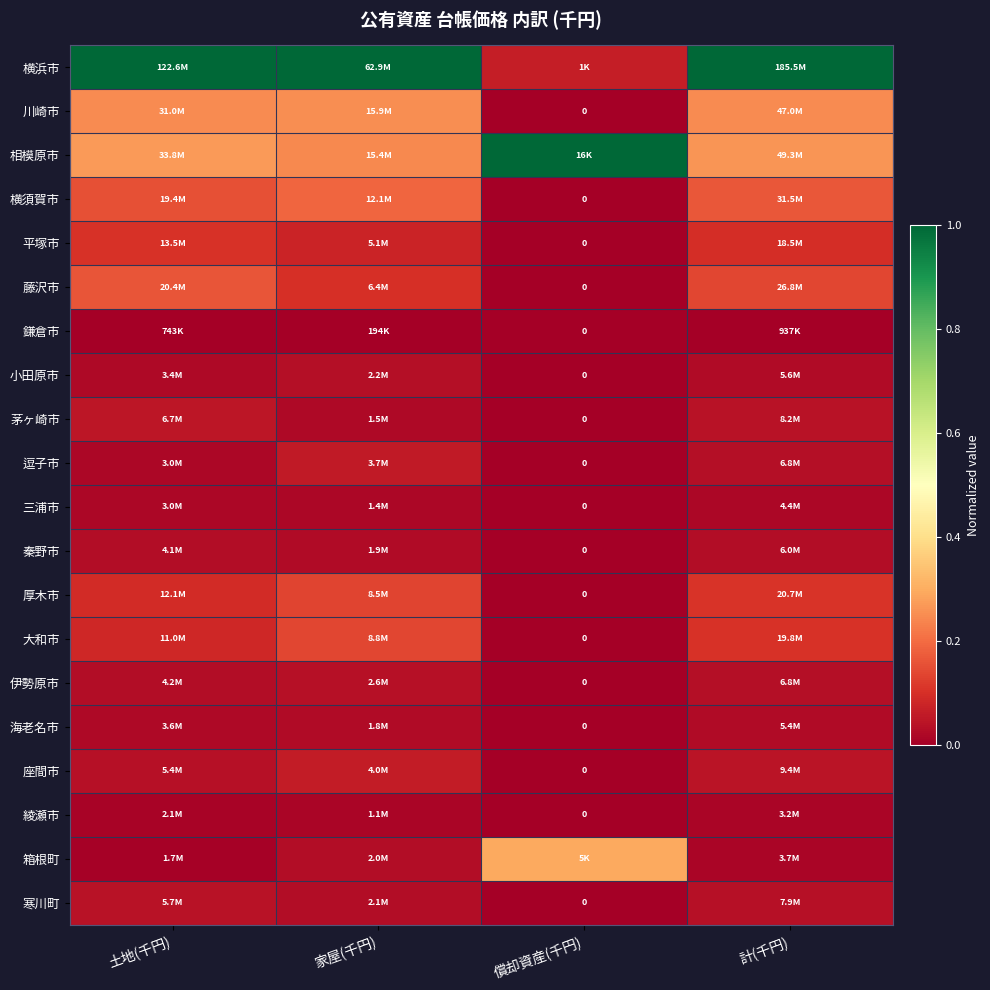

What is the difference between the maximum and minimum values in the 相模原市 series?

0.8